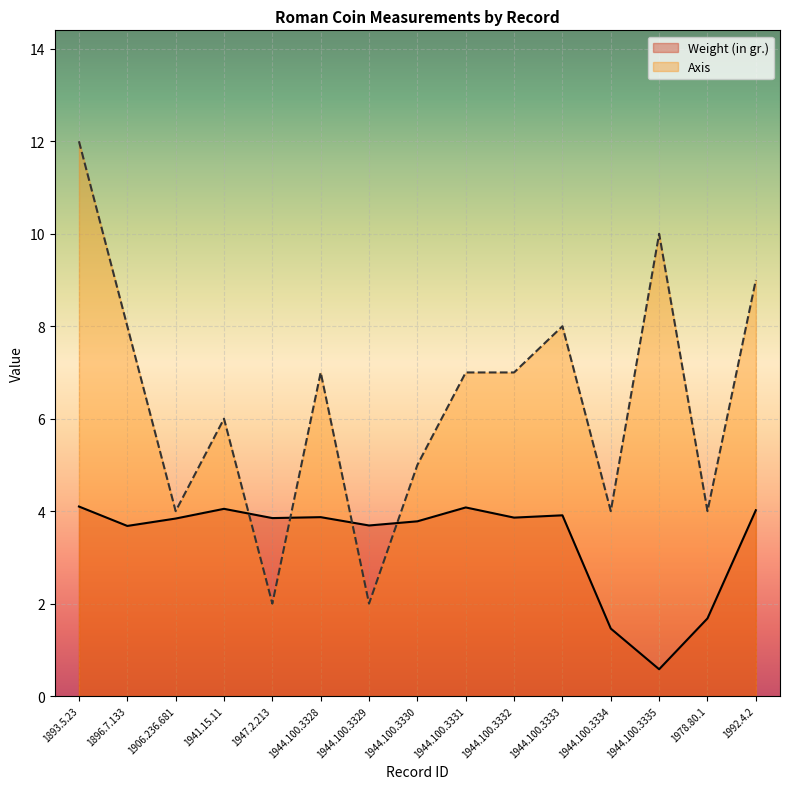

The value of Axis at 1978.80.1 is 1.6. True or false?

False